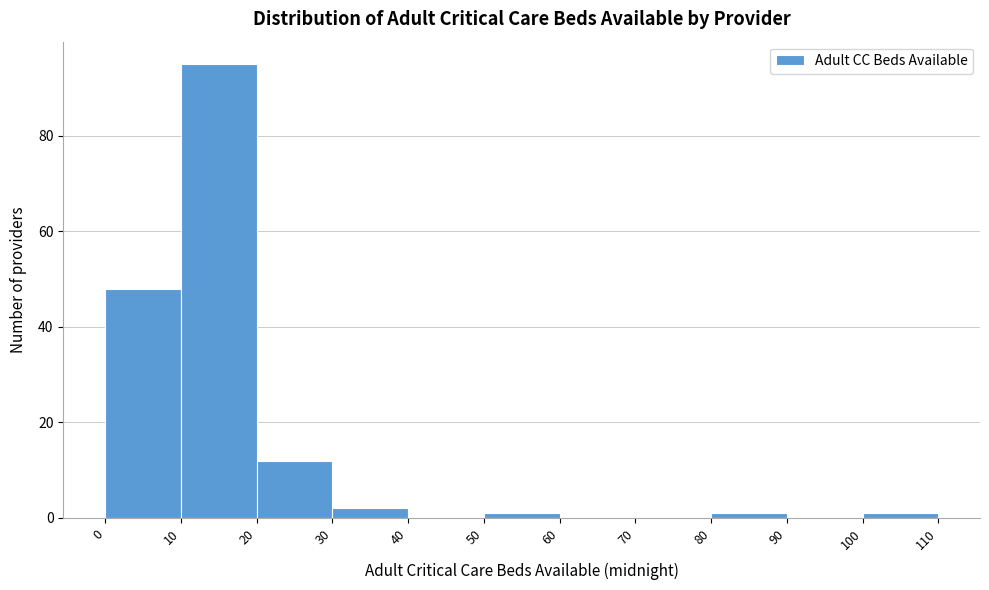

Reading left to right, list every bar in this chart as the range it spans on the x-axis followed by its height. The values are not printed on the chart, so give them approximately, as read against the axis.

0 to 10: 48
10 to 20: 96
20 to 30: 12
30 to 40: 2
40 to 50: 0
50 to 60: under 2
60 to 70: 0
70 to 80: 0
80 to 90: under 2
90 to 100: 0
100 to 110: under 2